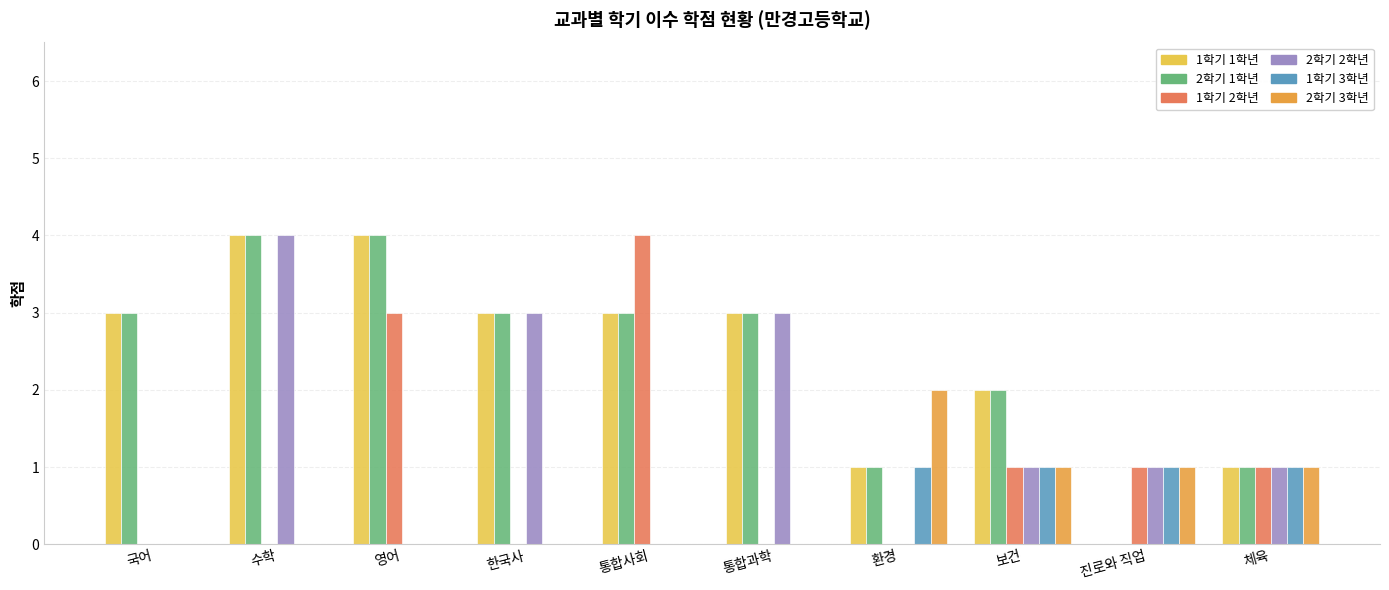

At which category is the sum across all series the highest?

수학